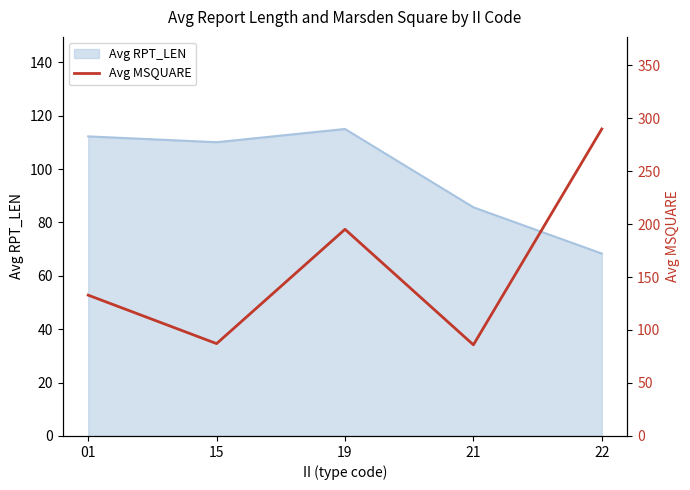

Where is the data nearest to the value 187?

19